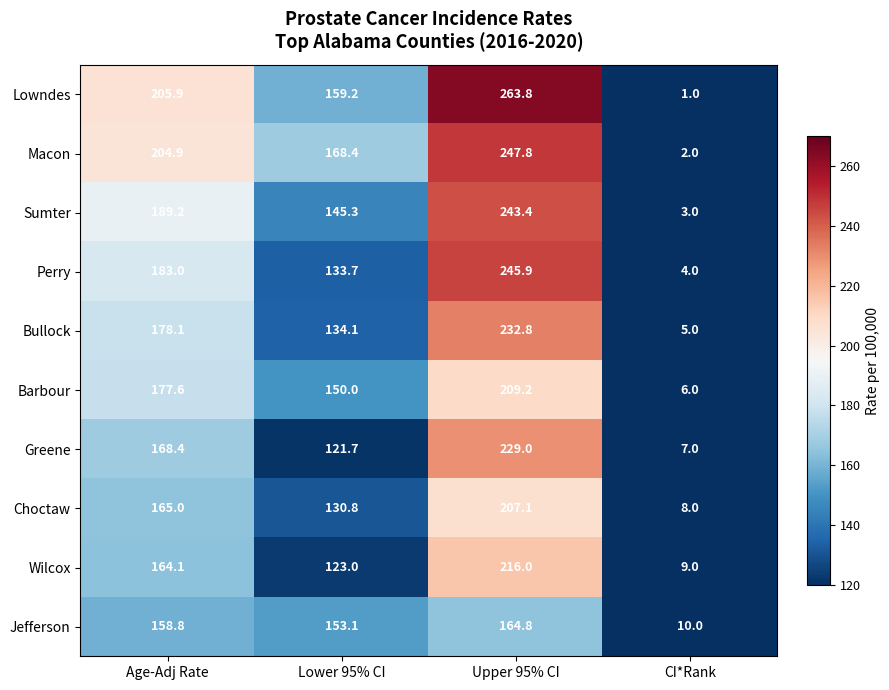

The value of Lowndes at Lower 95% CI is 159.2. True or false?

True